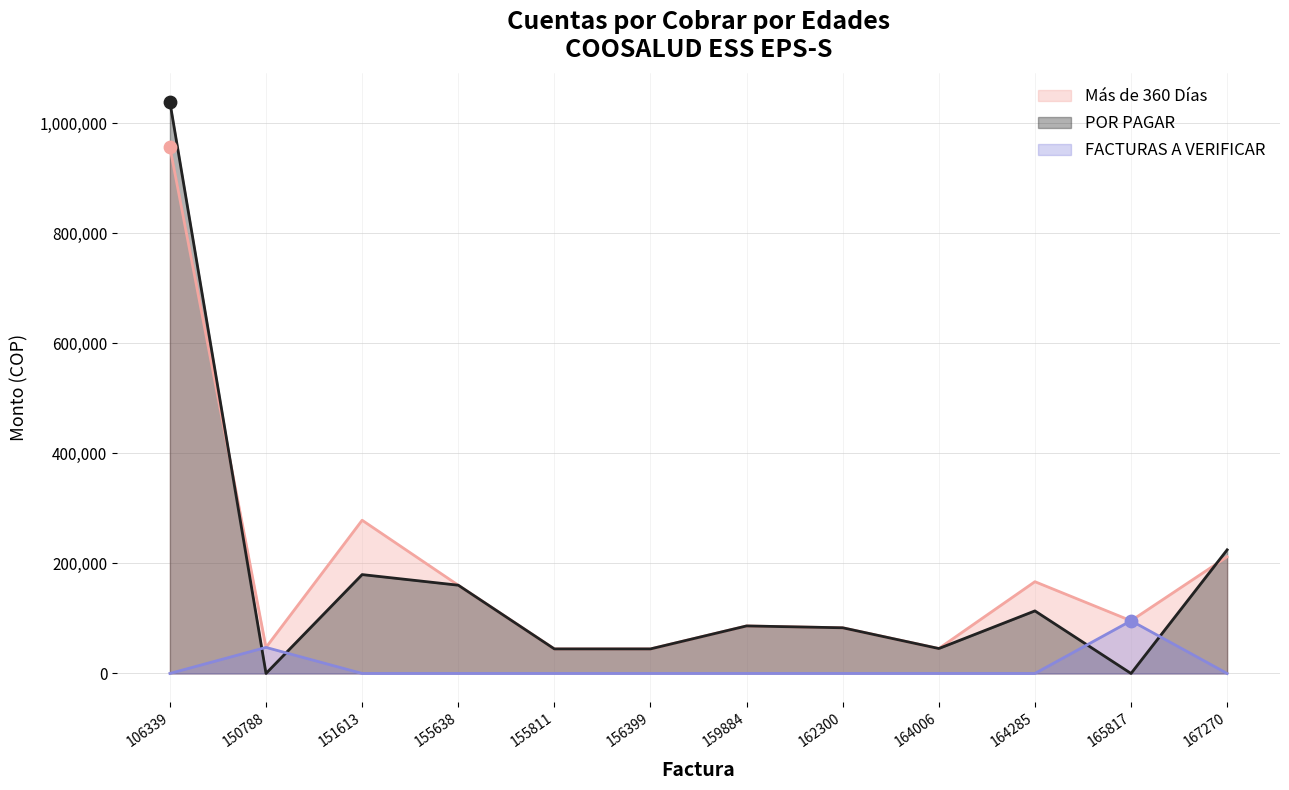

At which category is the sum across all series the highest?

106339